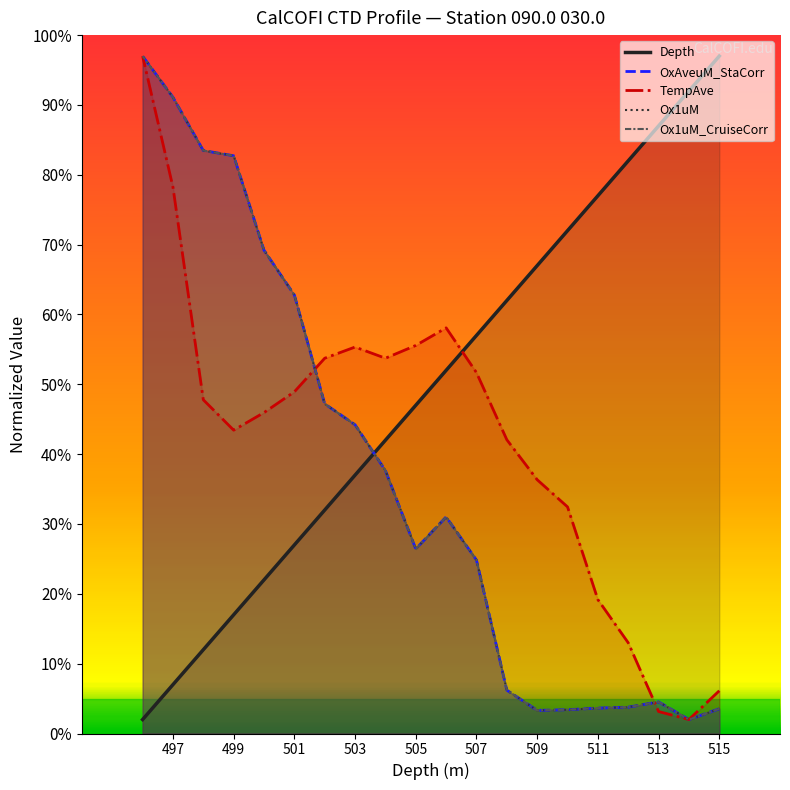

The Depth series shows 3.6 at 497. True or false?

False